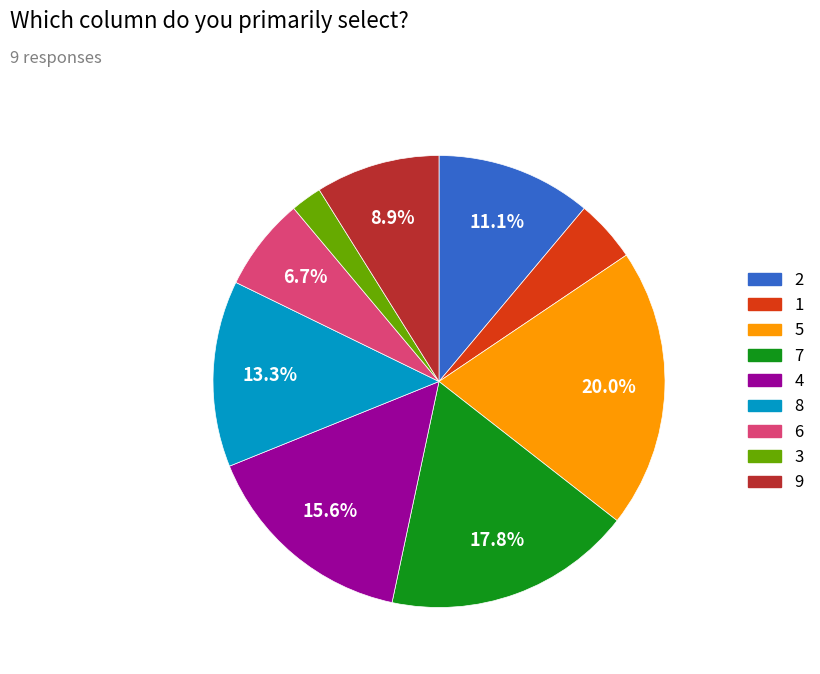

How many segments does this pie chart have?

9